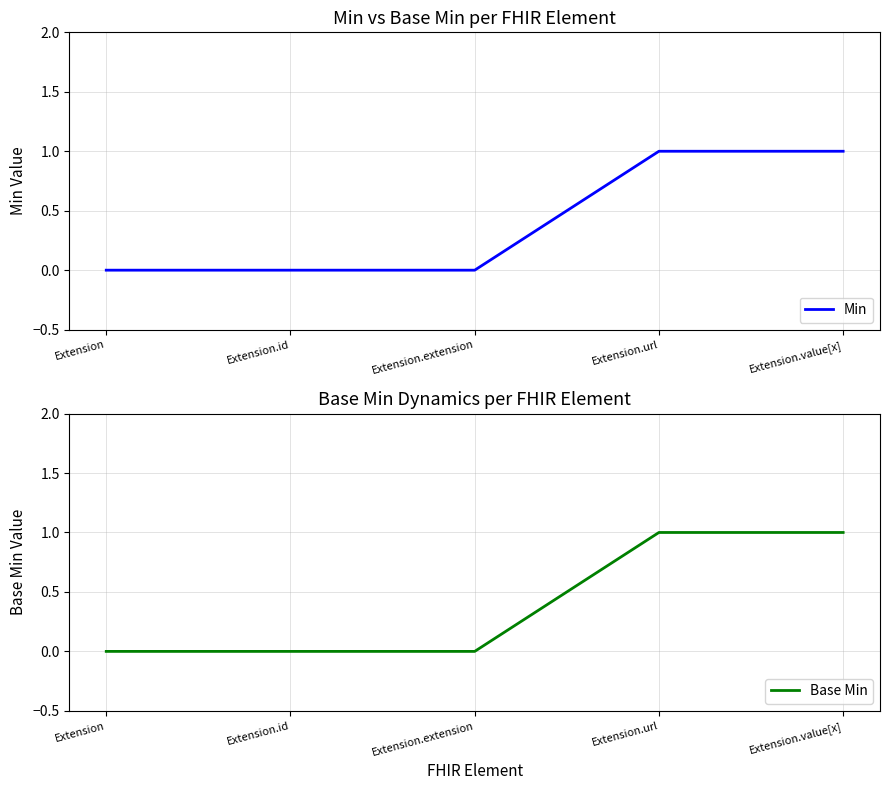

What is the label of the 2nd point from the right?

Extension.url